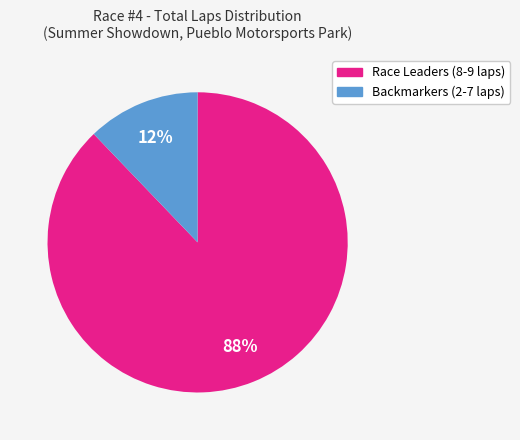

Is there a majority slice in this chart?

Yes